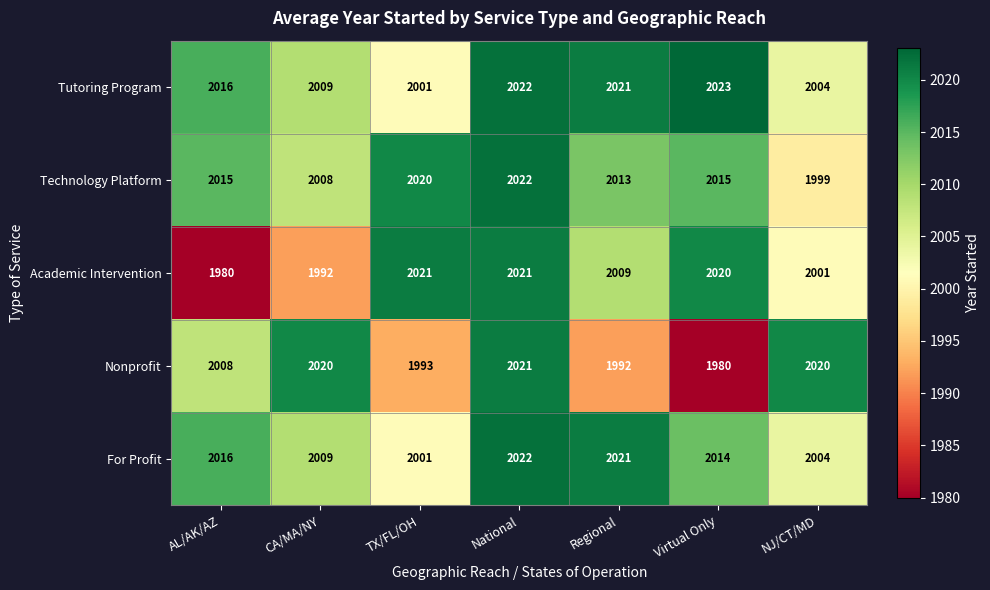

At which category is the sum across all series the highest?

National